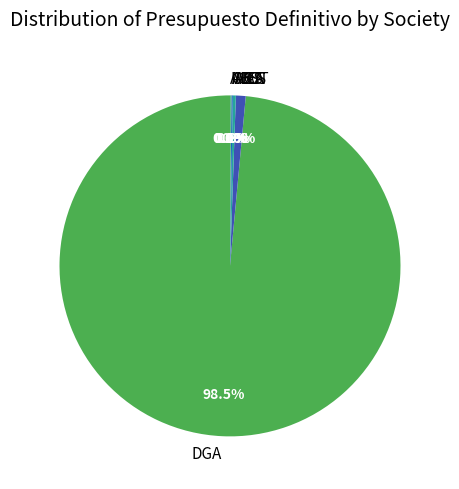

Does DGA represent more than half of the total?

Yes